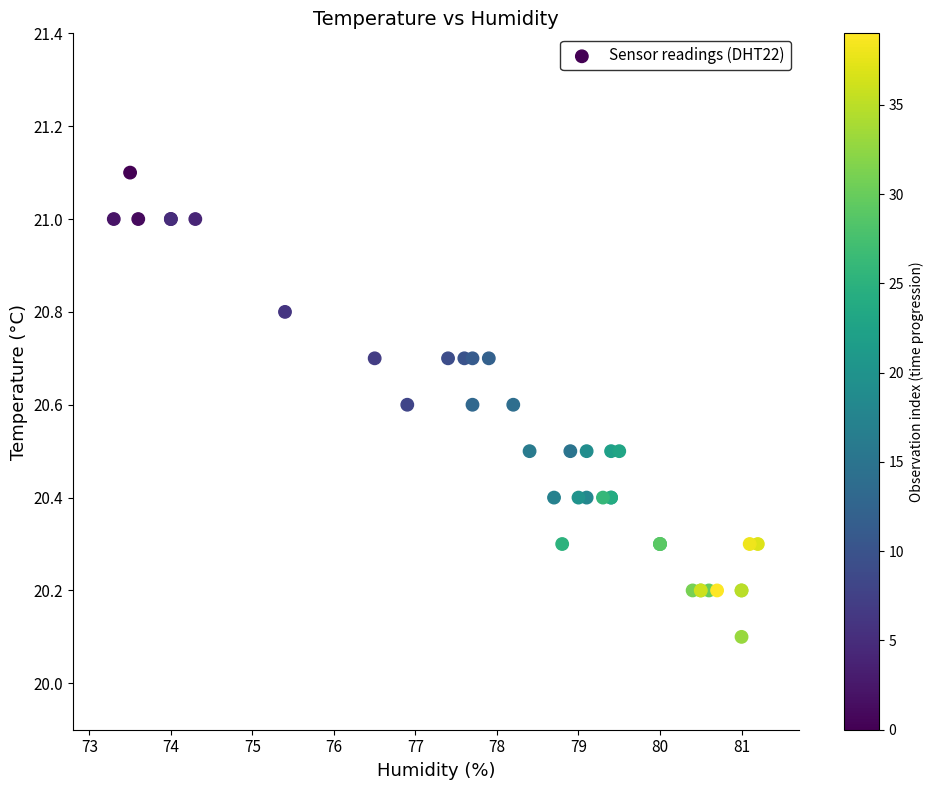

What Y value in the scatter plot is closest to 20?

20.1